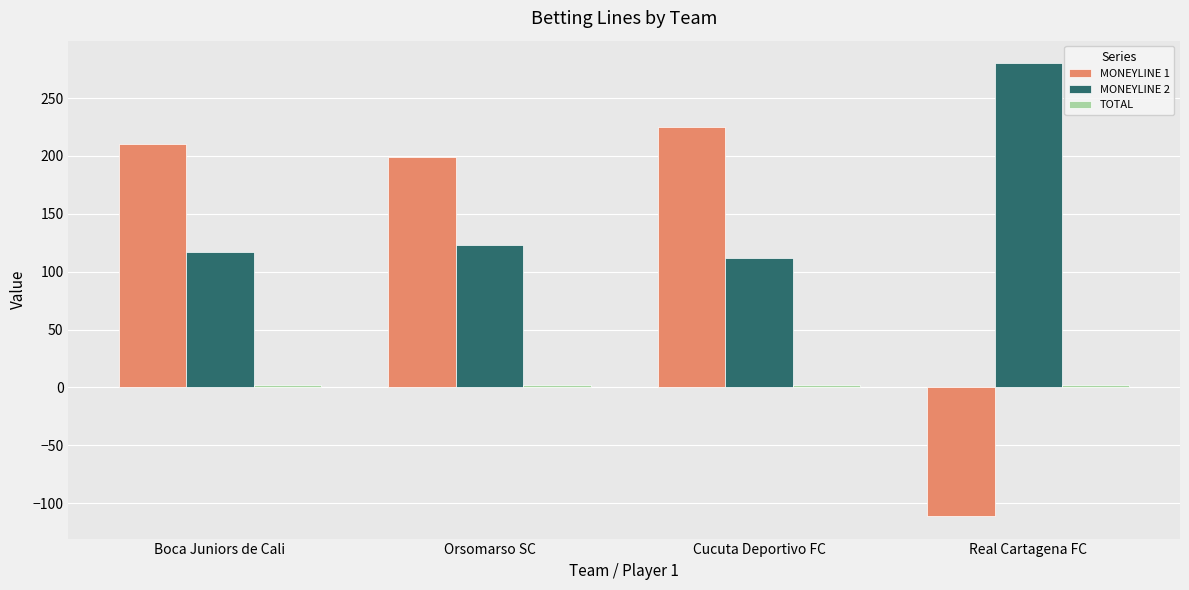

How many bars are there in each group?

3